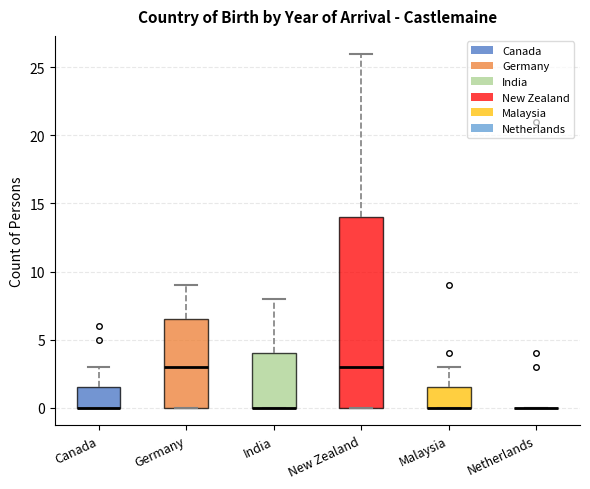

Where does the median line of the box for Germany sit on the y-axis? The values are not printed on the chart, so give them approximately, as read against the axis.

3.0